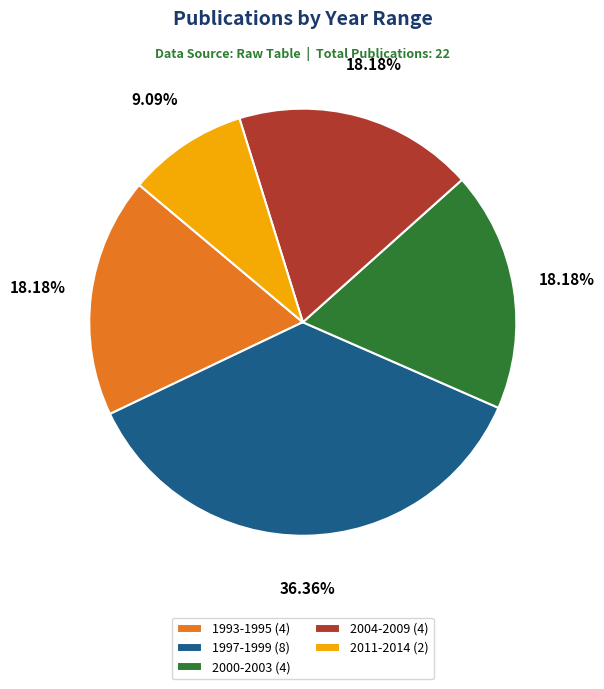

Which category has the smallest portion of the pie?

2011-2014